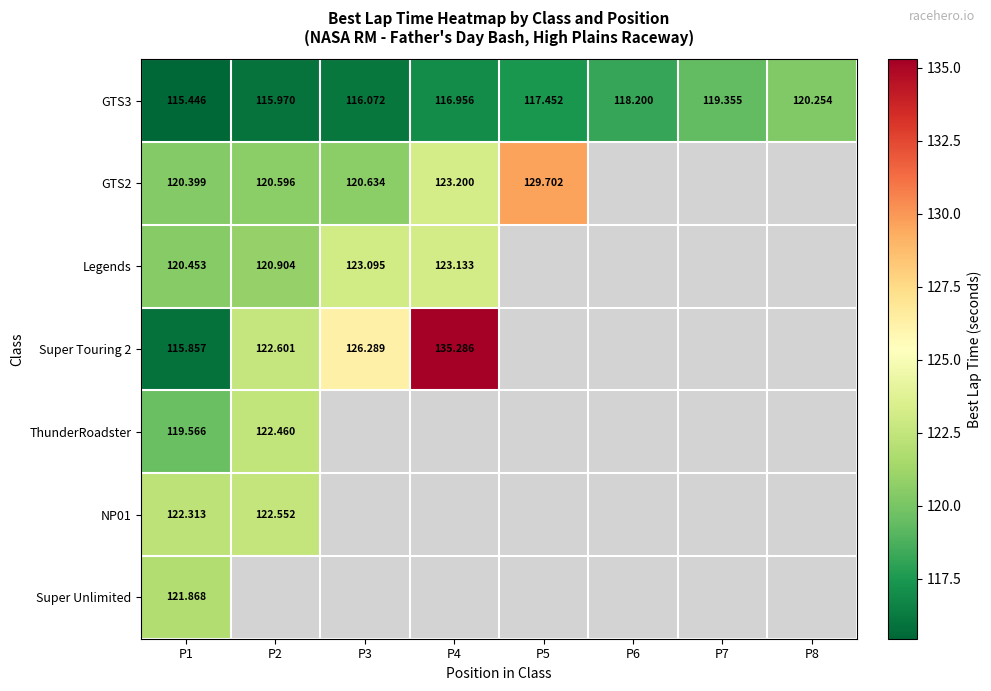

Is the value of ThunderRoadster at P1 greater than the value of GTS3 at P4?

Yes